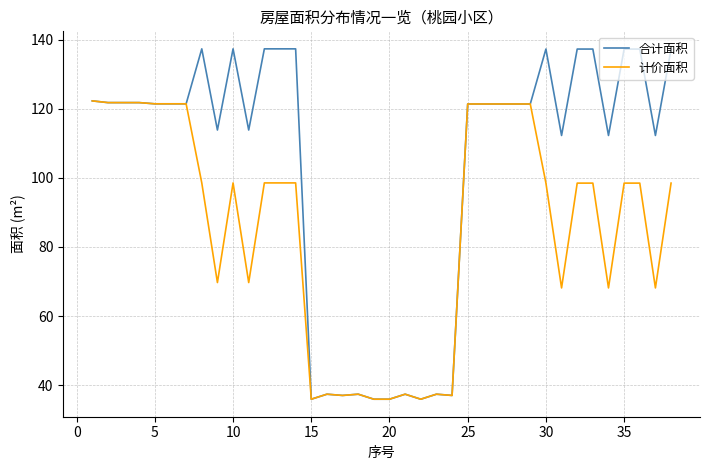

True or false: 合计面积 has more than 2 interior local peaks.

True